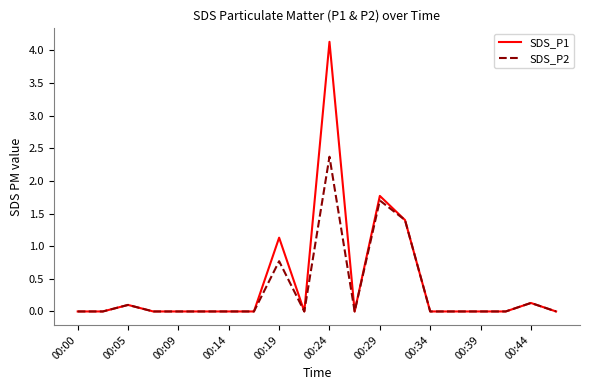

Which series has the largest range (max minus min)?

SDS_P1